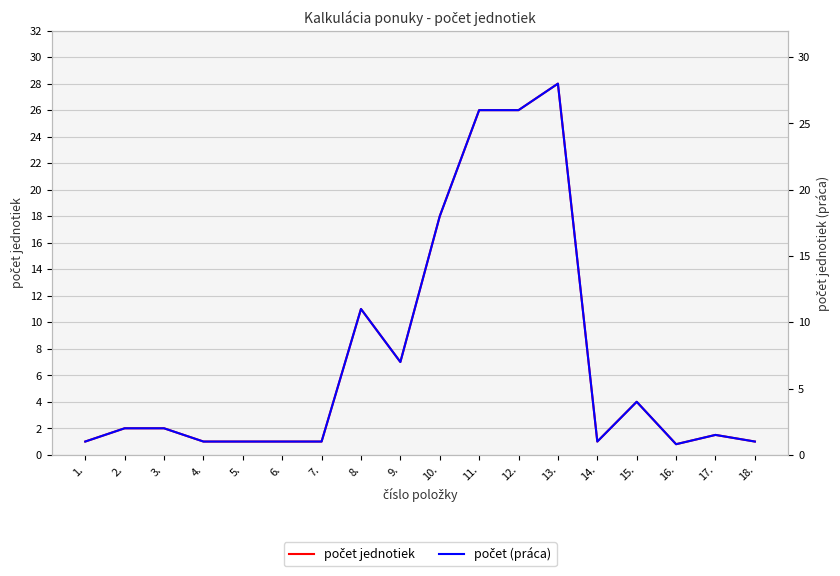

What are all the series names shown in the legend?

počet jednotiek, počet (práca)